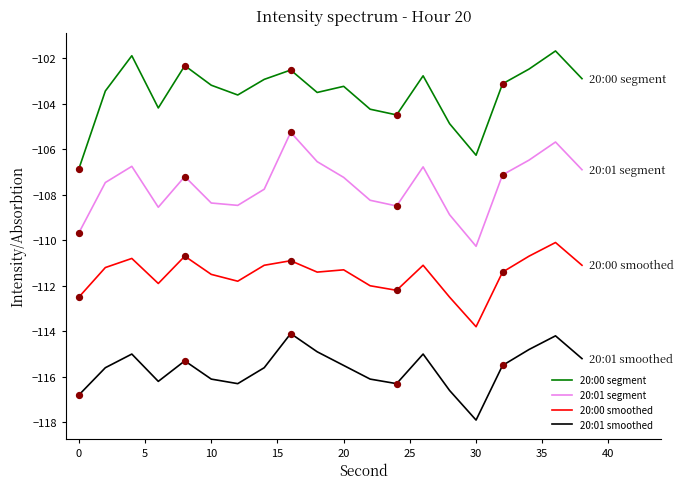

What is the minimum value for 20:01 segment?

-110.3